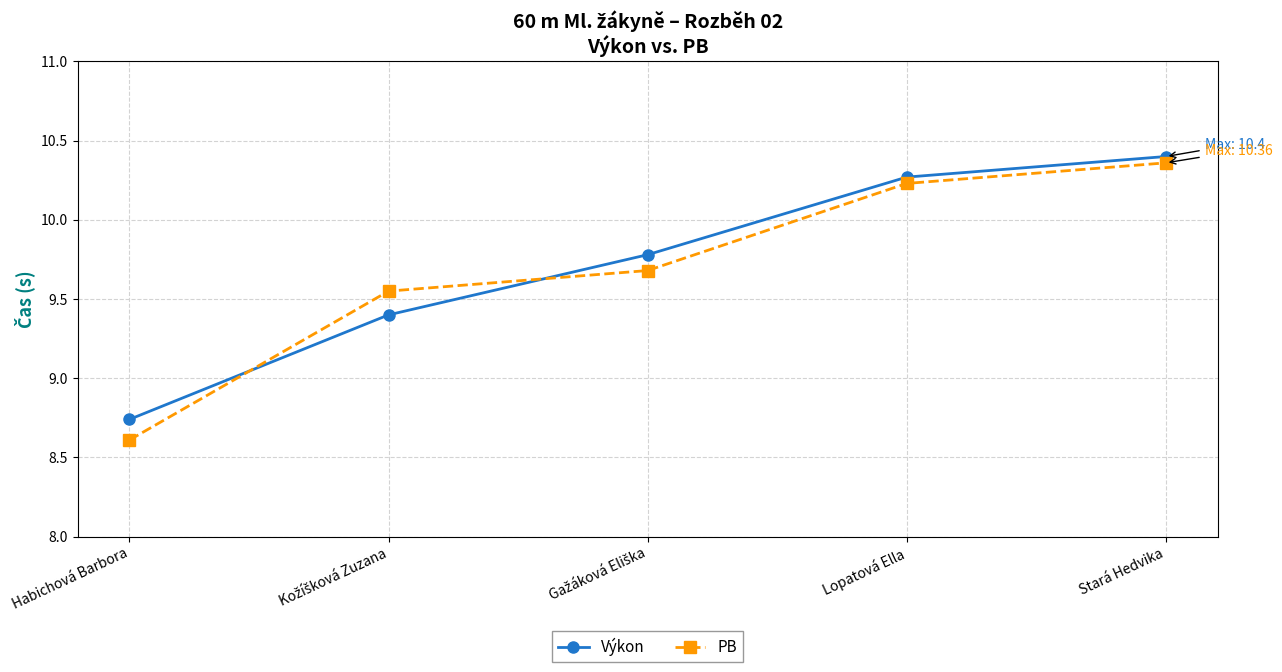

At which category is the sum across all series the highest?

Stará Hedvika